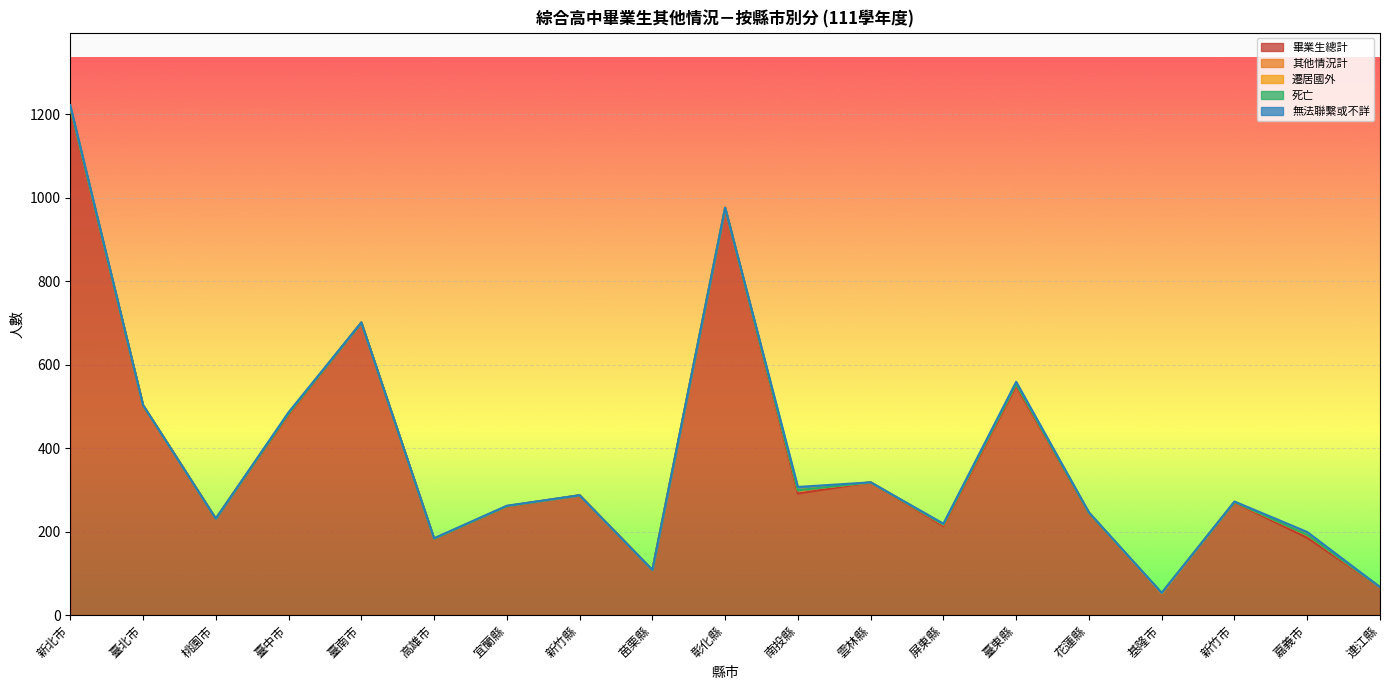

Is it true that 其他情況計 equals 5 at 臺東縣?

True